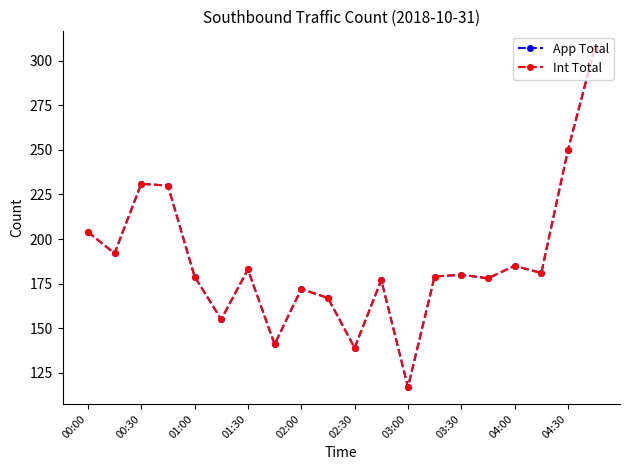

Is this an area chart (filled region under the line)?

No